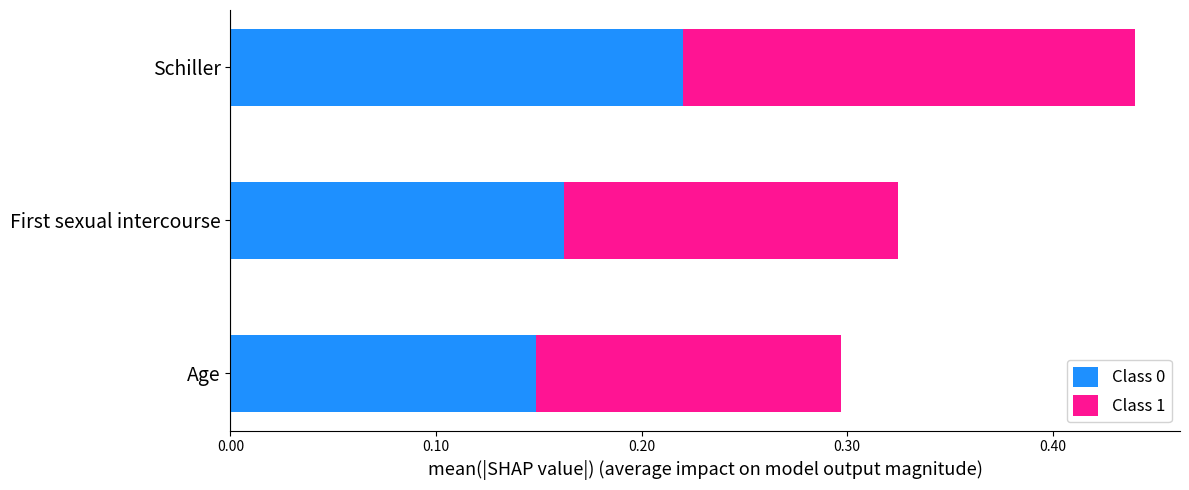

What is the sum of all Class 0 values?

0.5